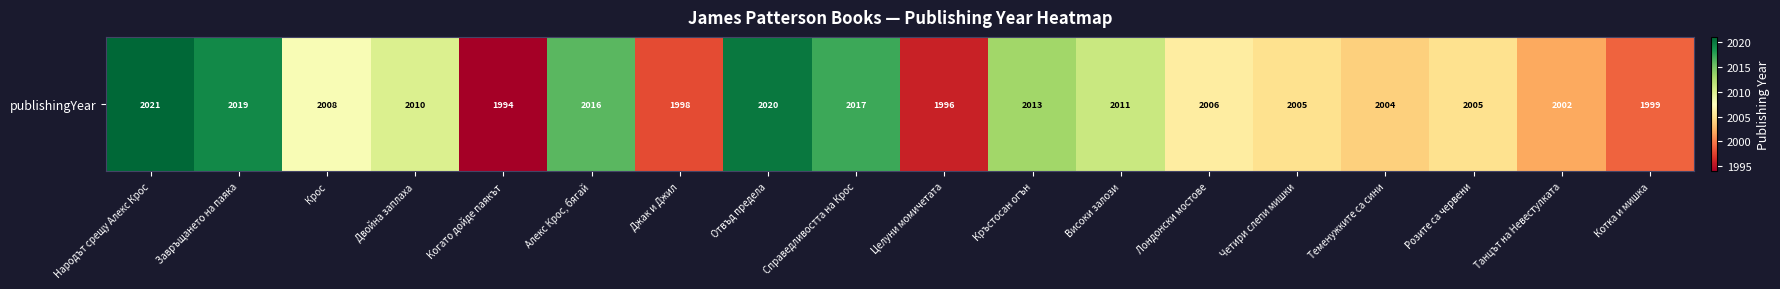

The chart shows a value of 2002 at Танцът на Невестулката. True or false?

True